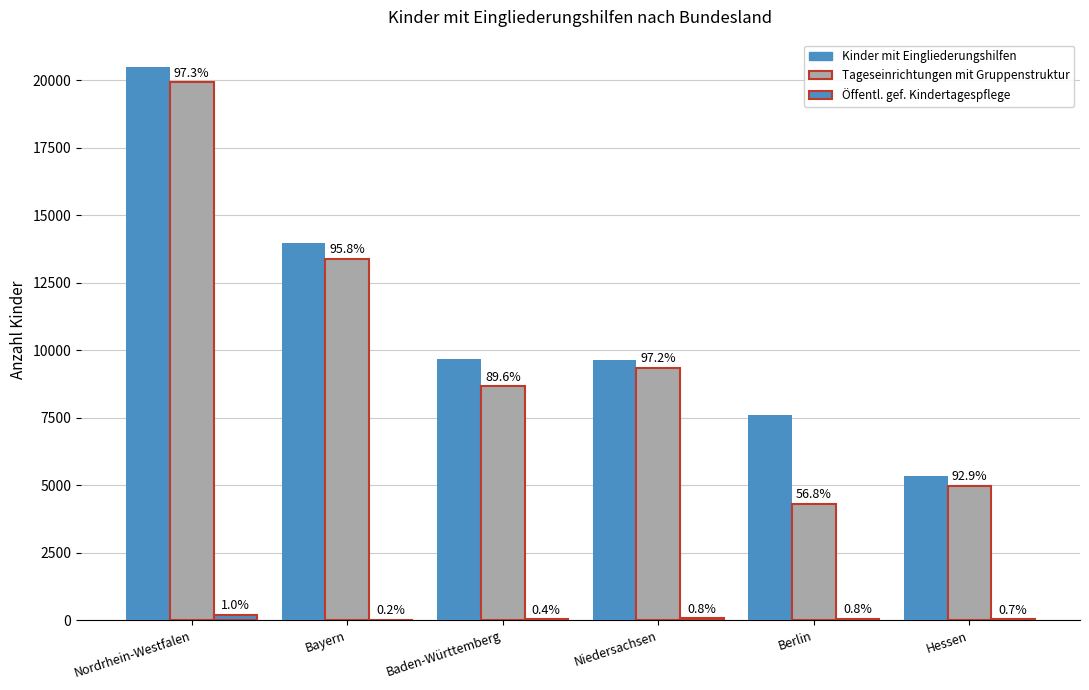

What is the total value across all series at Berlin?

11978